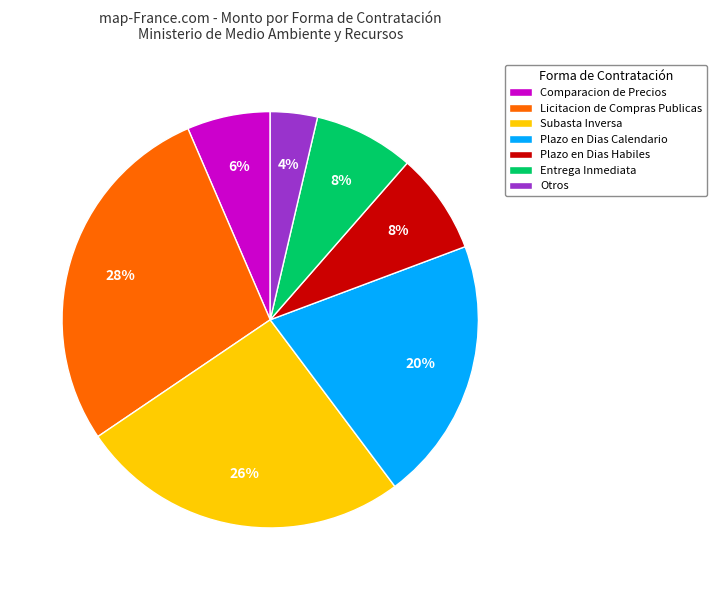

How many slices are in this pie chart?

7